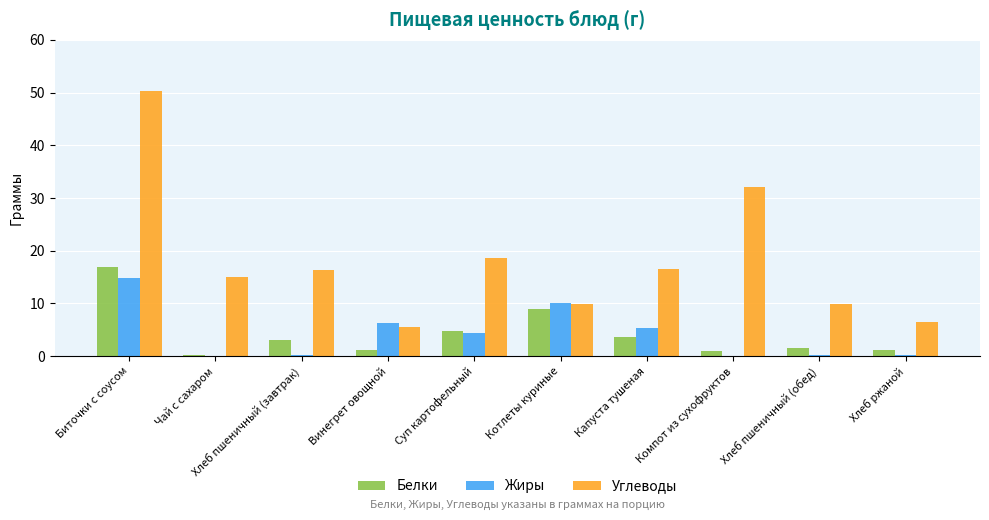

Which series has the largest total across all categories?

Углеводы